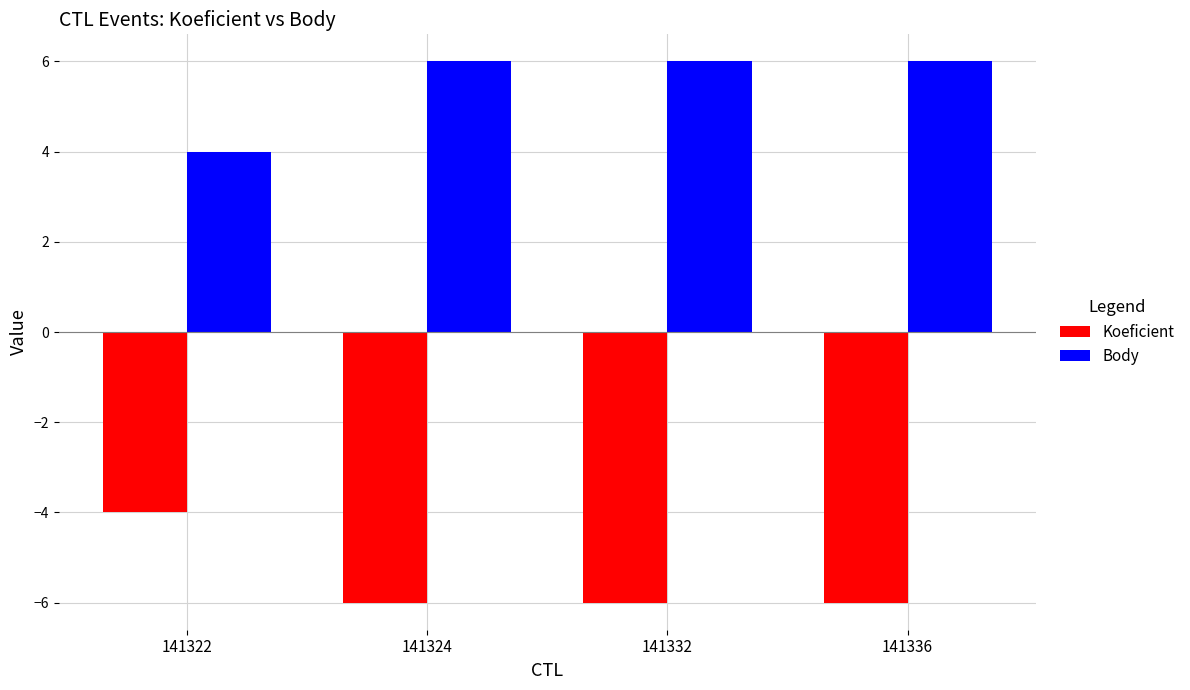

What are all the series names shown in the legend?

Koeficient, Body